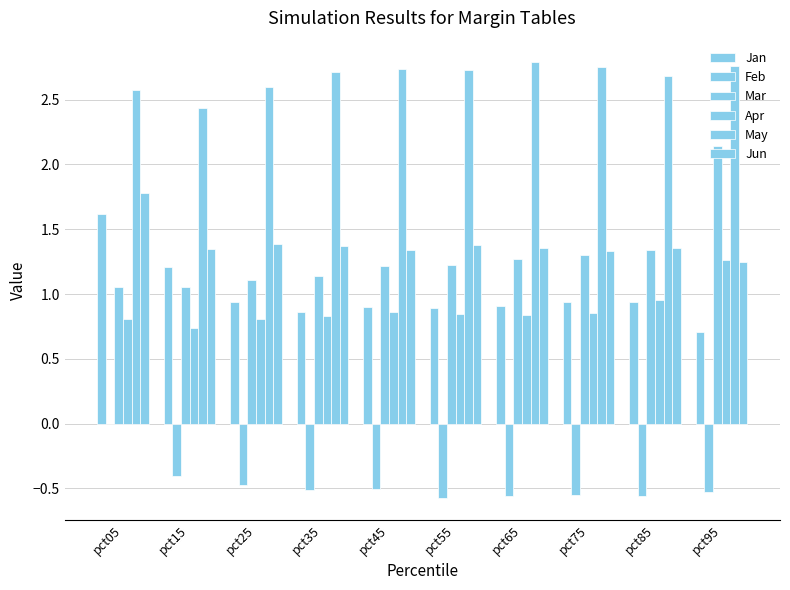

The Jun series shows 0.9 at pct25. True or false?

False